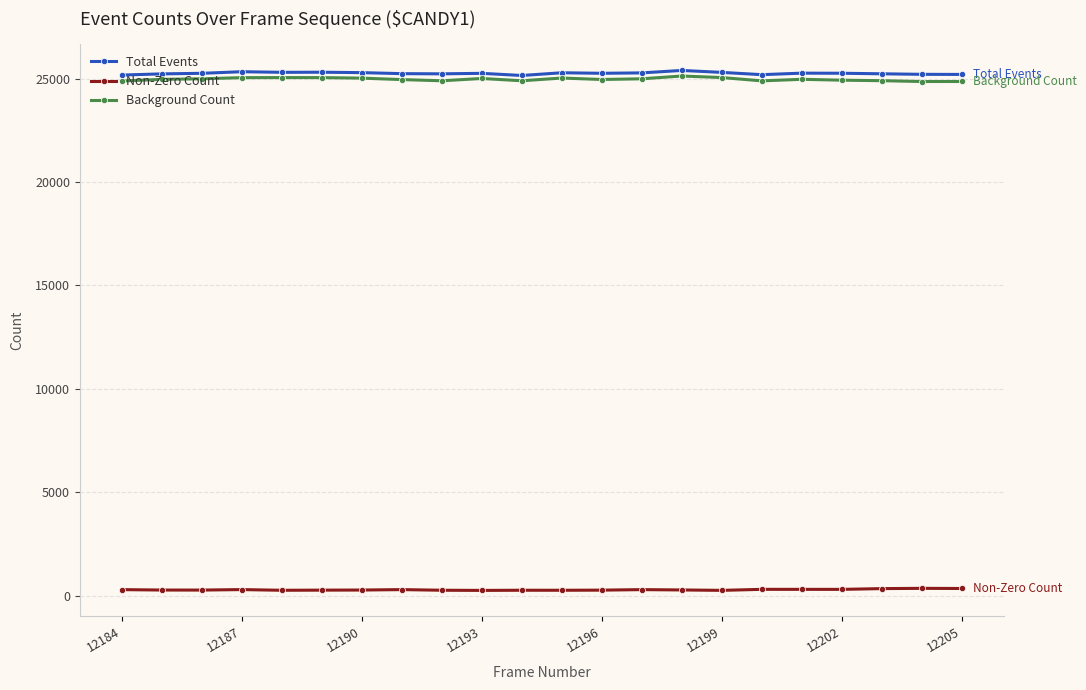

True or false: Total Events and Background Count intersect in this chart.

False